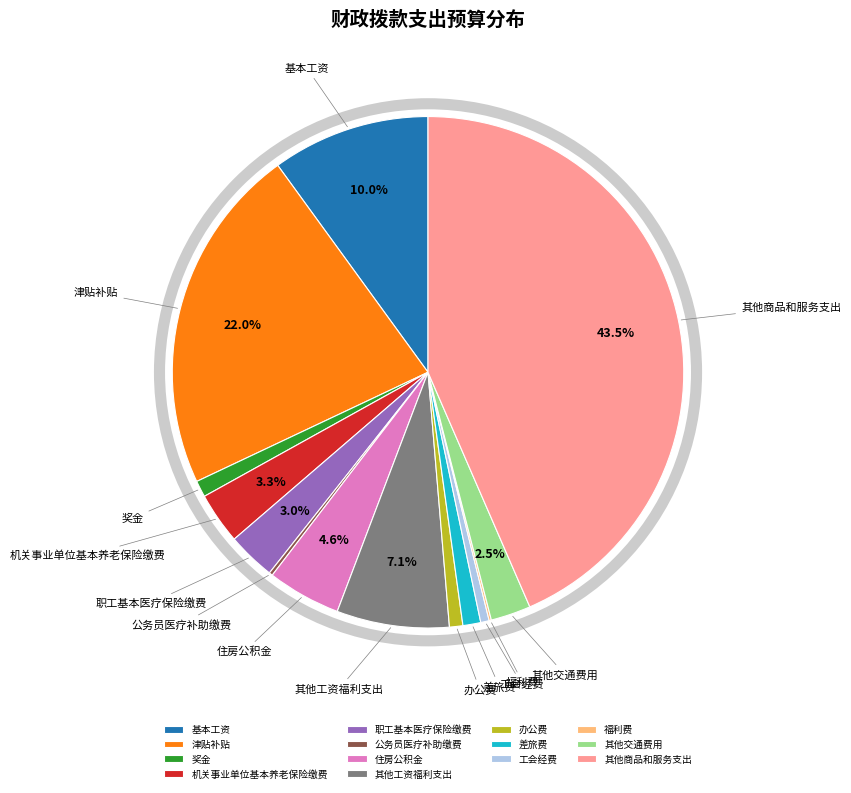

Is there a majority slice in this chart?

No